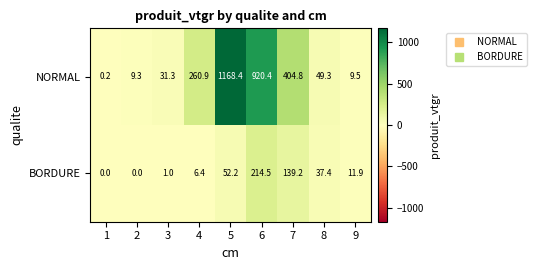

At how many categories does at least one series exceed 258?

4